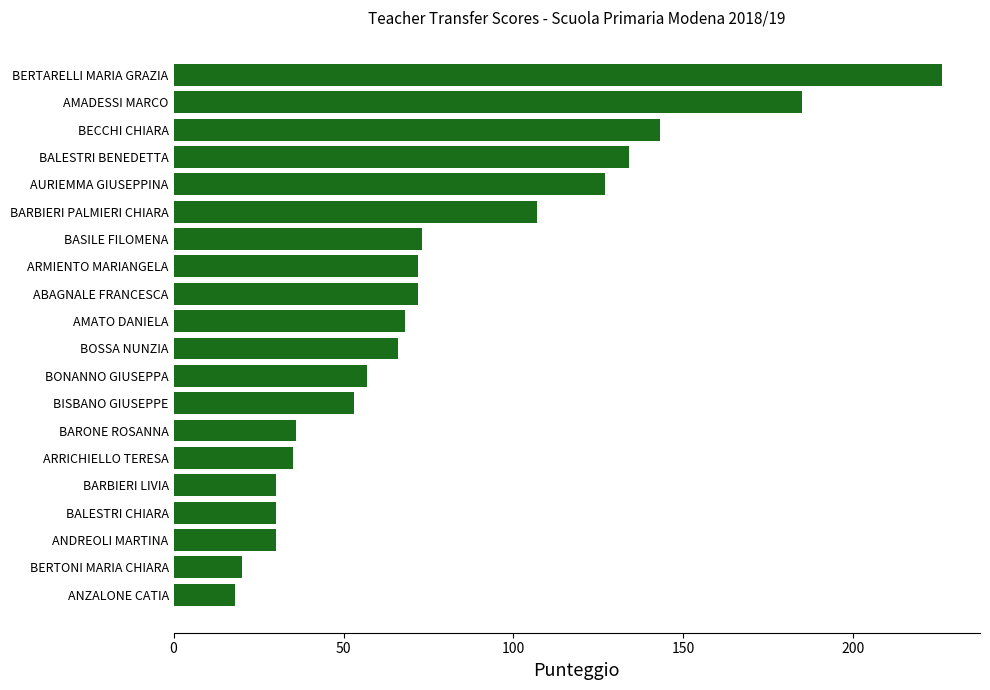

What is the difference between the maximum and minimum values?

208